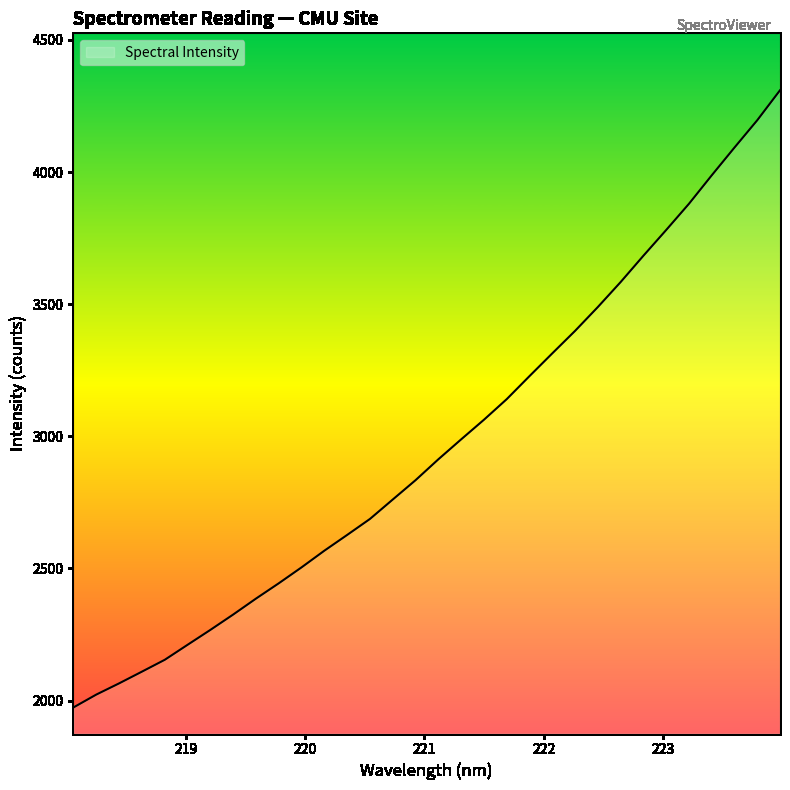

What is the greatest value displayed?

4309.5